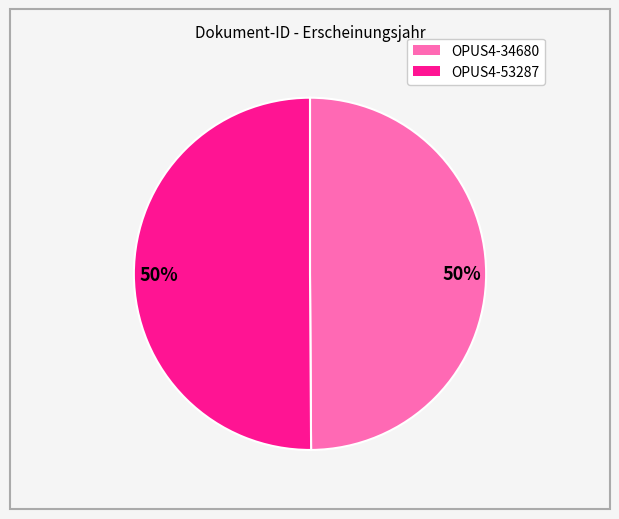

To the nearest percent, what is the average slice percentage?

50%